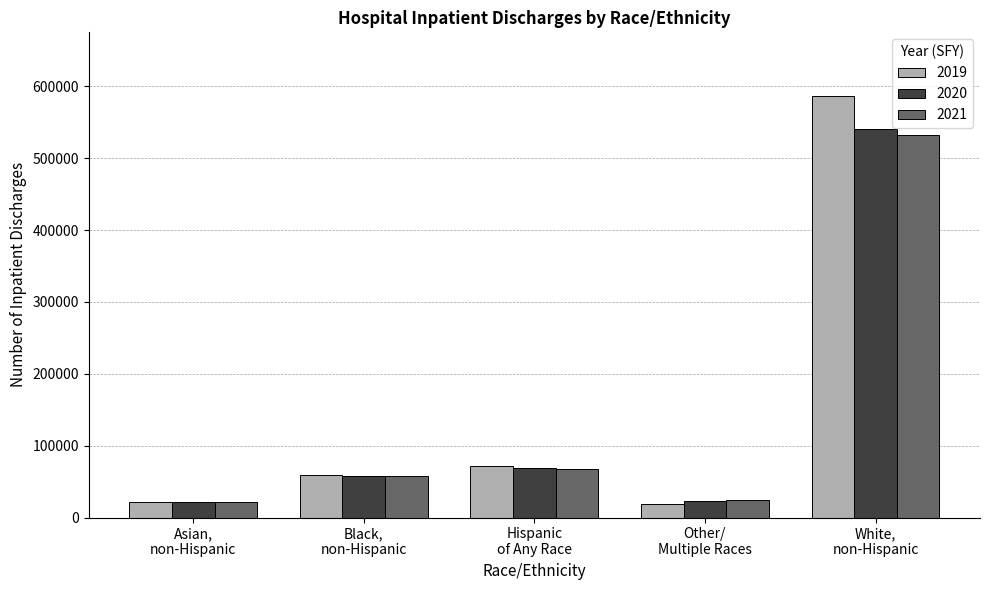

What is the label of the 1st bar from the right?

White,
non-Hispanic